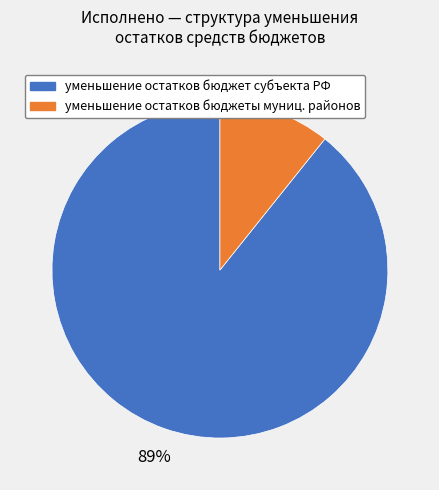

To the nearest percent, what is the average slice percentage?

50%